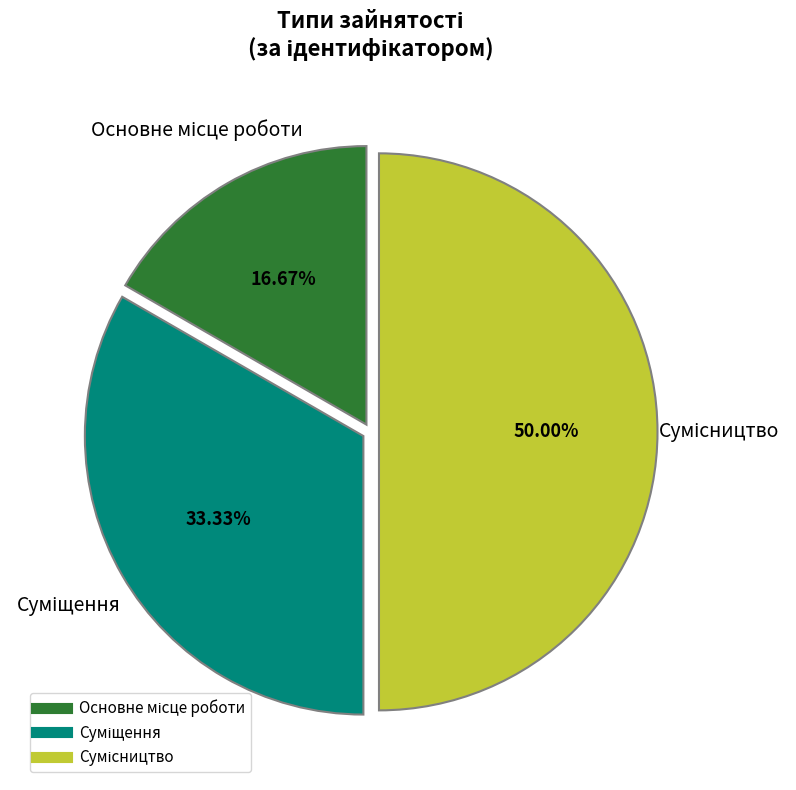

To the nearest percent, what percentage of the pie is Основне місце роботи?

17%